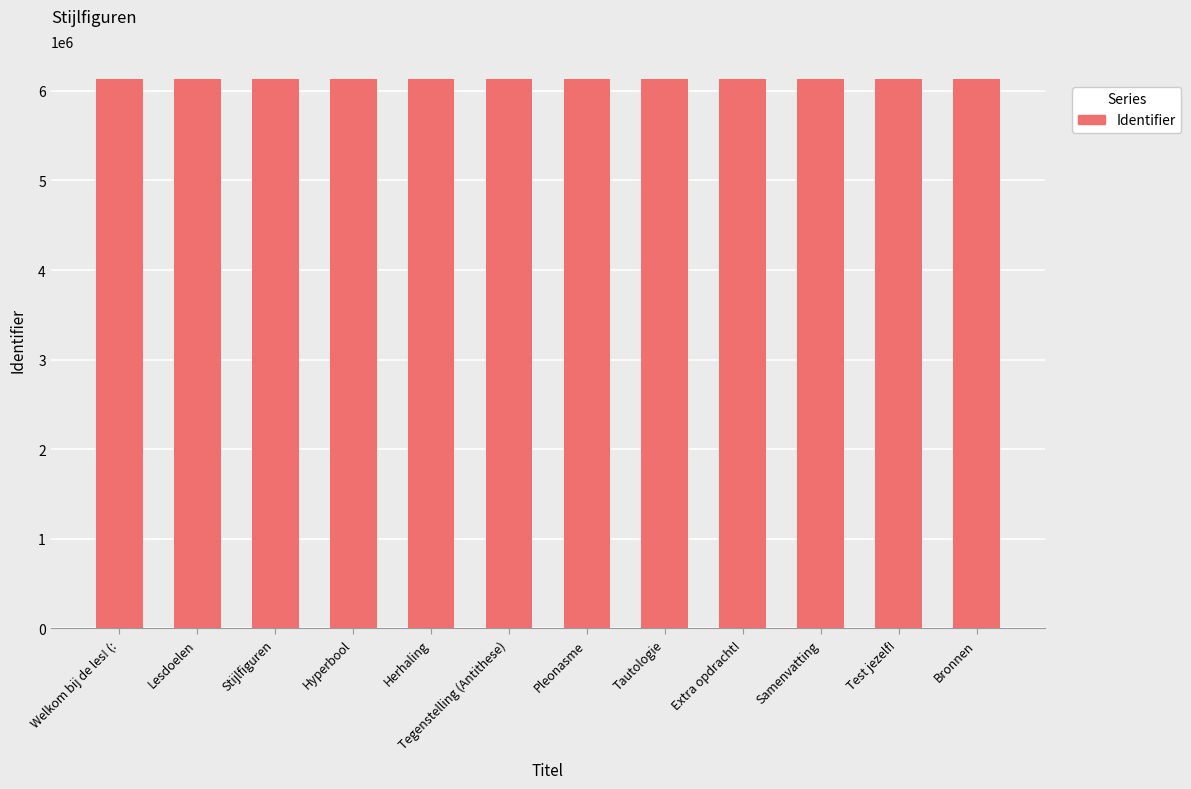

What is the change in value from Hyperbool to Herhaling?

+3